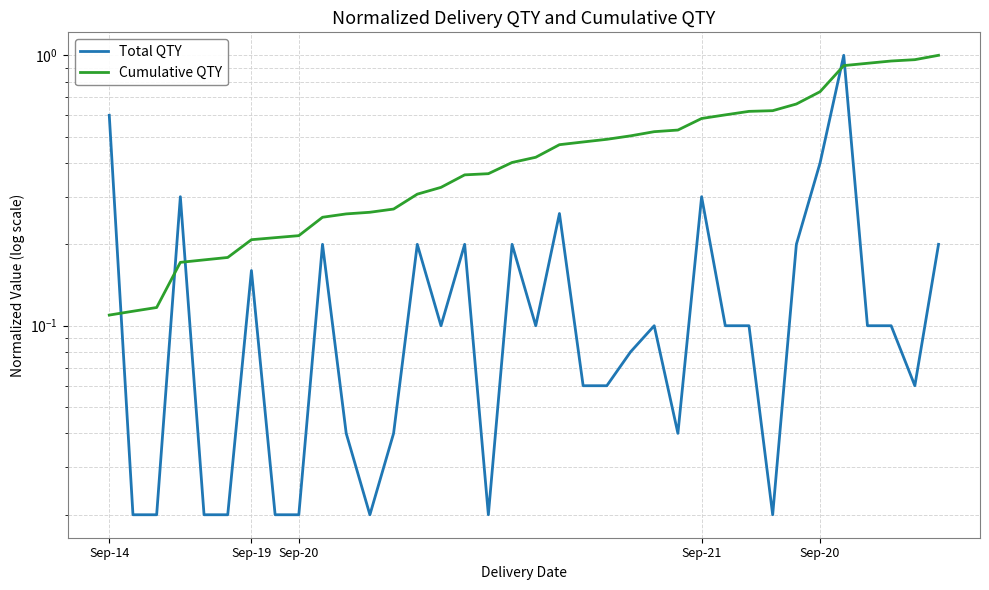

Reading left to right, transcribe all the data shown in this chart.

Total QTY: 0.6	0.0	0.0	0.3	0.0	0.0	0.2	0.0	0.0	0.2	0.0	0.0	0.0	0.2	0.1	0.2	0.0	0.2	0.1	0.3	0.1	0.1	0.1	0.1	0.0	0.3	0.1	0.1	0.0	0.2	0.4	1.0	0.1	0.1	0.1	0.2
Cumulative QTY: 0.1	0.1	0.1	0.2	0.2	0.2	0.2	0.2	0.2	0.3	0.3	0.3	0.3	0.3	0.3	0.4	0.4	0.4	0.4	0.5	0.5	0.5	0.5	0.5	0.5	0.6	0.6	0.6	0.6	0.7	0.7	0.9	0.9	1.0	1.0	1.0